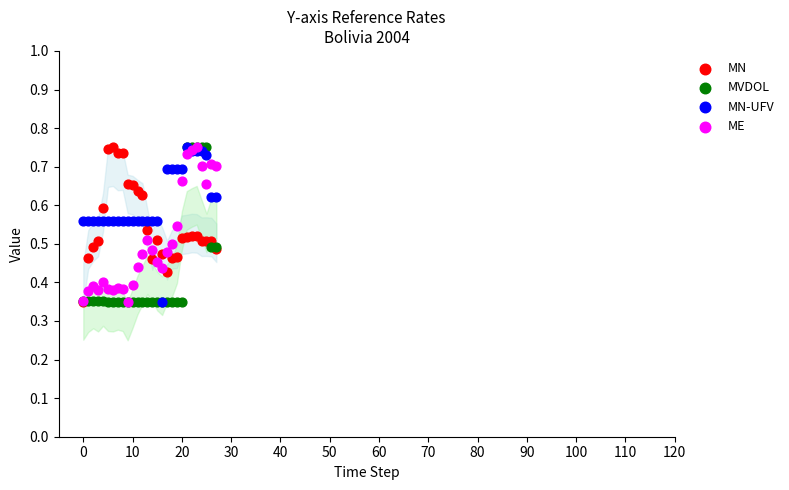

What are all the series names shown in the legend?

MN, MVDOL, MN-UFV, ME